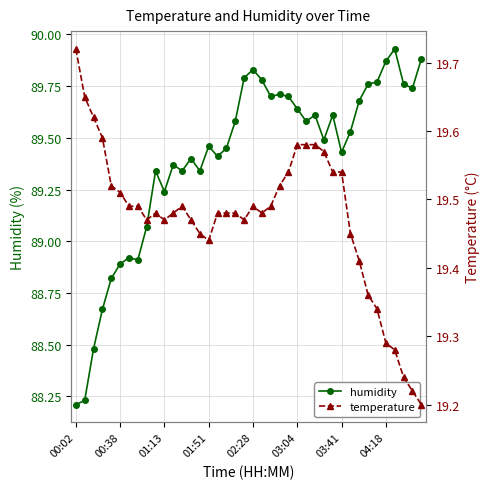

Where does the humidity series first go above 89?

8